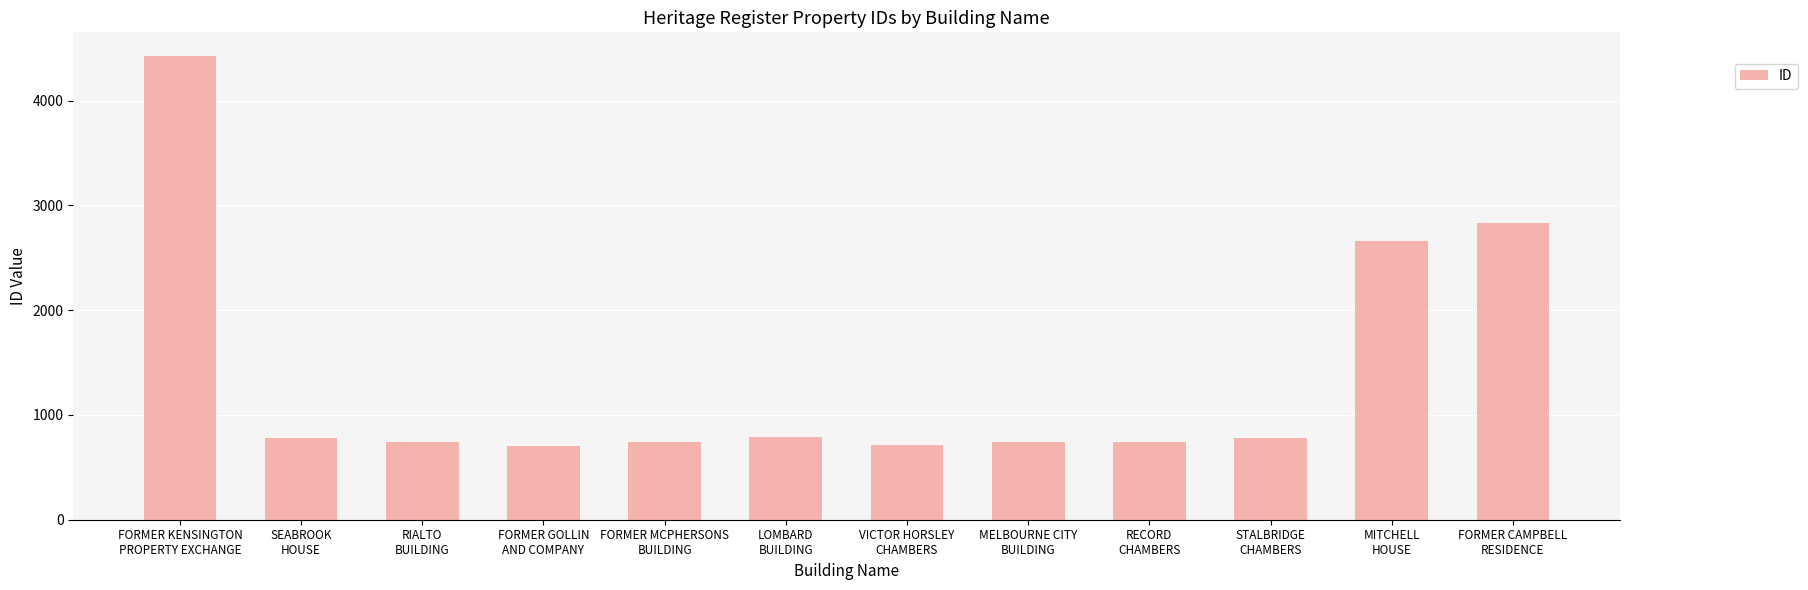

What is the change in value from LOMBARD
BUILDING to MITCHELL
HOUSE?

+1873